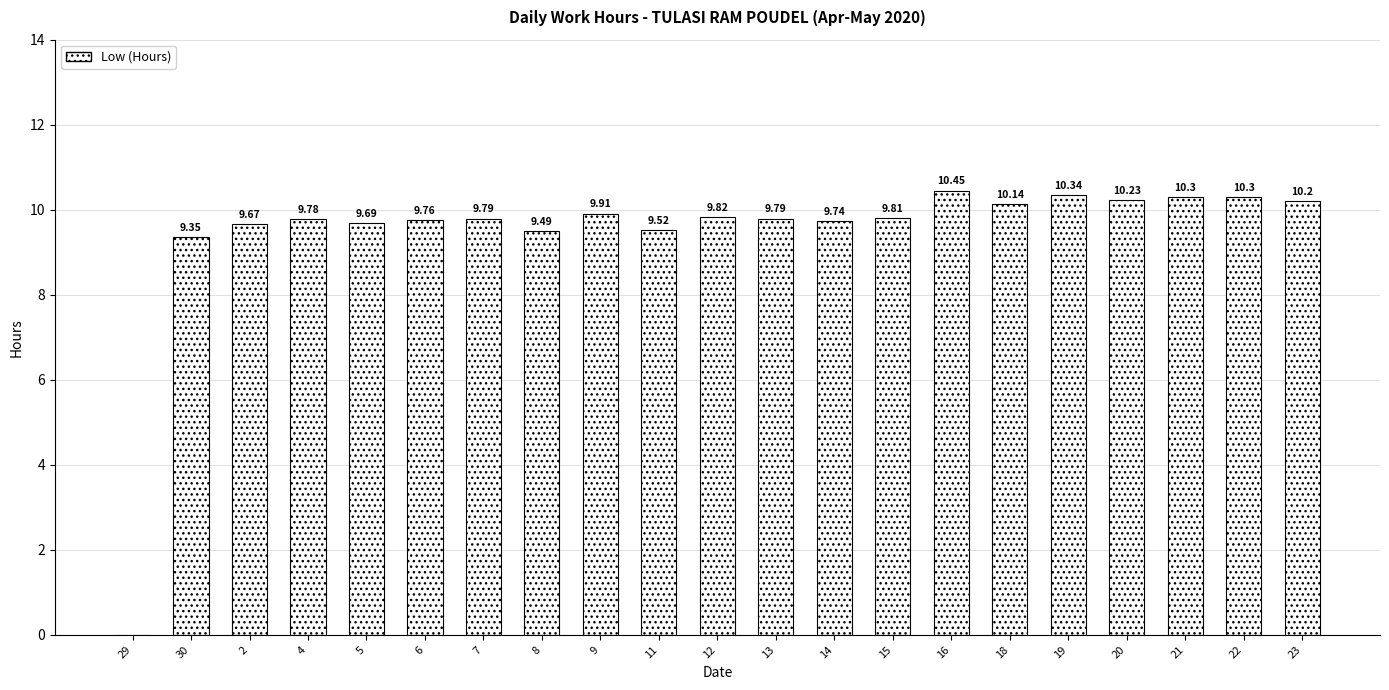

What is the change in value from 12 to 18?

+0.3